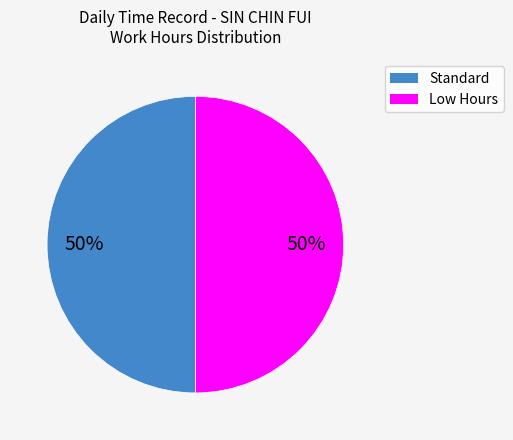

Count the number of slices in the pie.

2